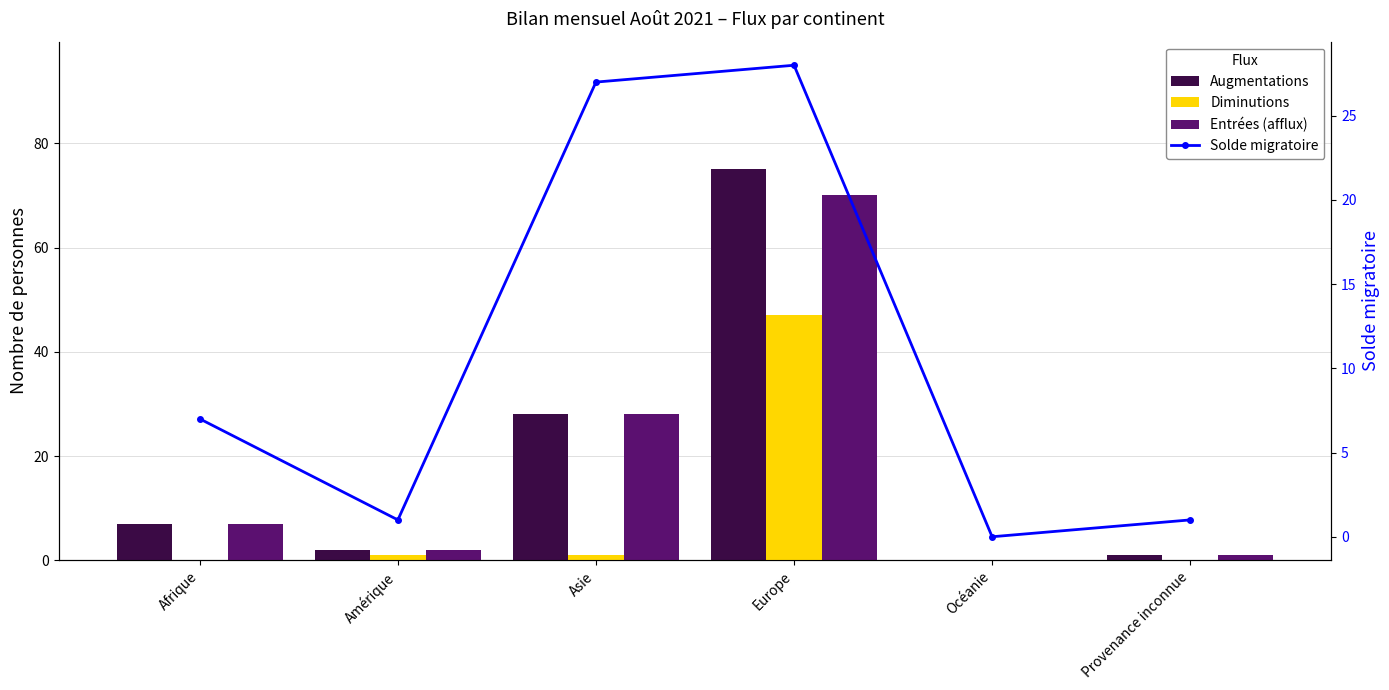

Does the chart contain any negative values?

No